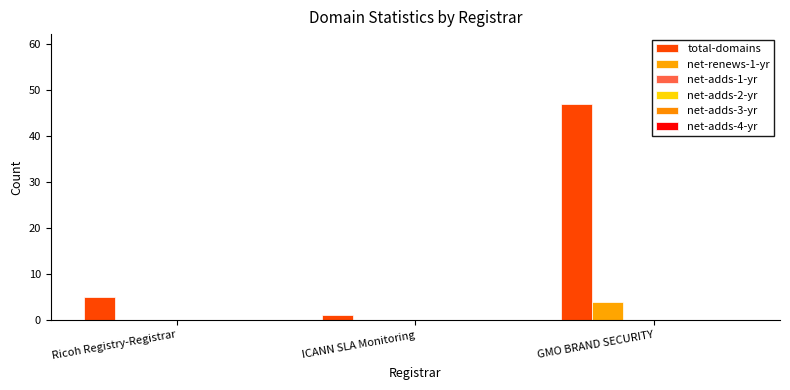

Reading left to right, what are all the values shown in this chart?

total-domains: Ricoh Registry-Registrar=5	ICANN SLA Monitoring=1	GMO BRAND SECURITY=47
net-renews-1-yr: Ricoh Registry-Registrar=0	ICANN SLA Monitoring=0	GMO BRAND SECURITY=4
net-adds-1-yr: Ricoh Registry-Registrar=0	ICANN SLA Monitoring=0	GMO BRAND SECURITY=0
net-adds-2-yr: Ricoh Registry-Registrar=0	ICANN SLA Monitoring=0	GMO BRAND SECURITY=0
net-adds-3-yr: Ricoh Registry-Registrar=0	ICANN SLA Monitoring=0	GMO BRAND SECURITY=0
net-adds-4-yr: Ricoh Registry-Registrar=0	ICANN SLA Monitoring=0	GMO BRAND SECURITY=0